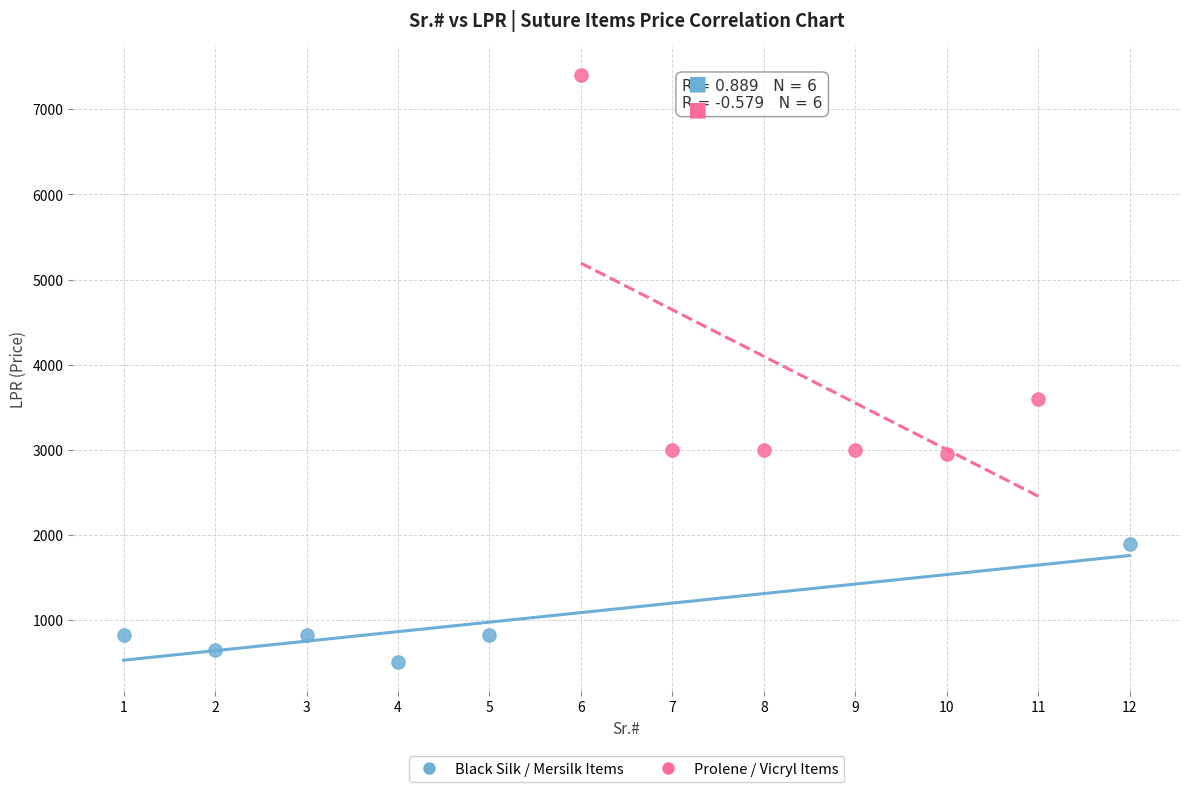

Which series reaches the minimum Y coordinate?

Black Silk / Mersilk Items